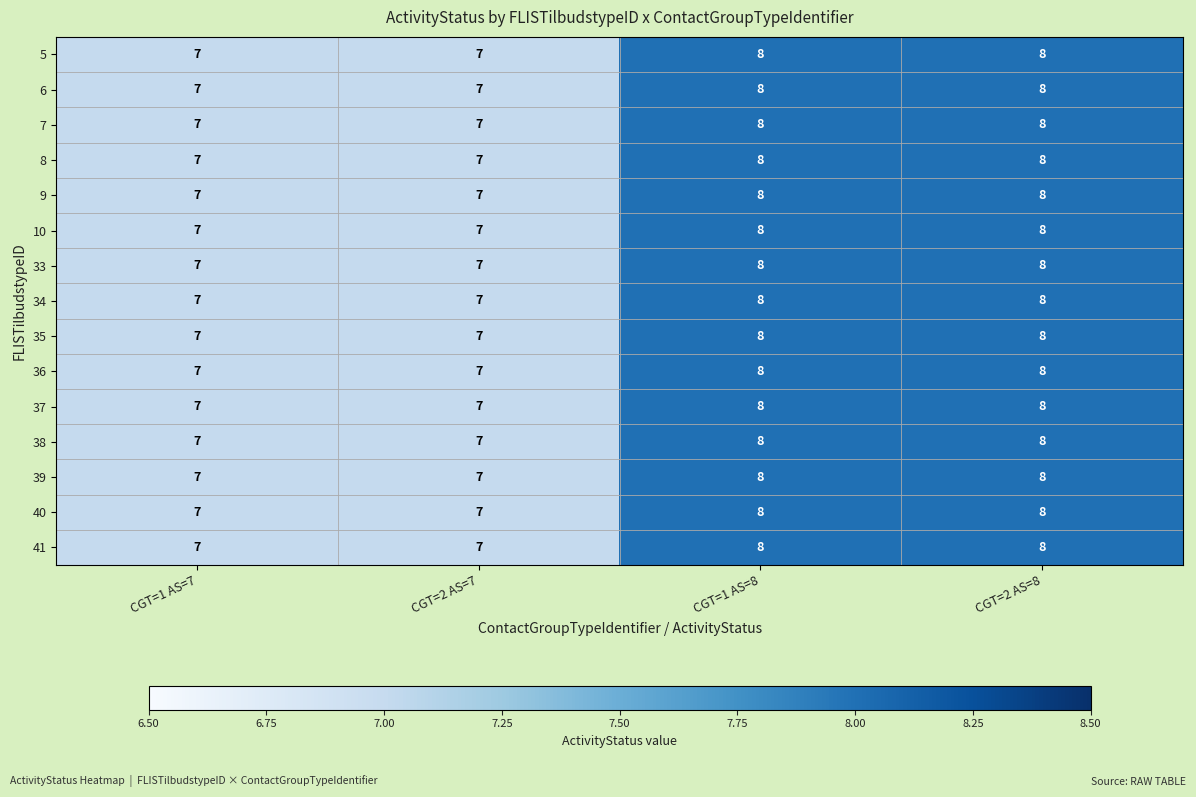

The 9 series shows 2 at CGT=1 AS=7. True or false?

False